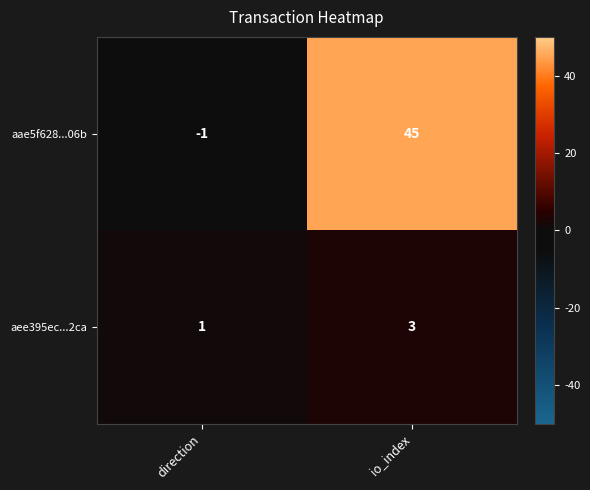

Rank the series by their maximum value, from highest to lowest.

aae5f628...06b, aee395ec...2ca